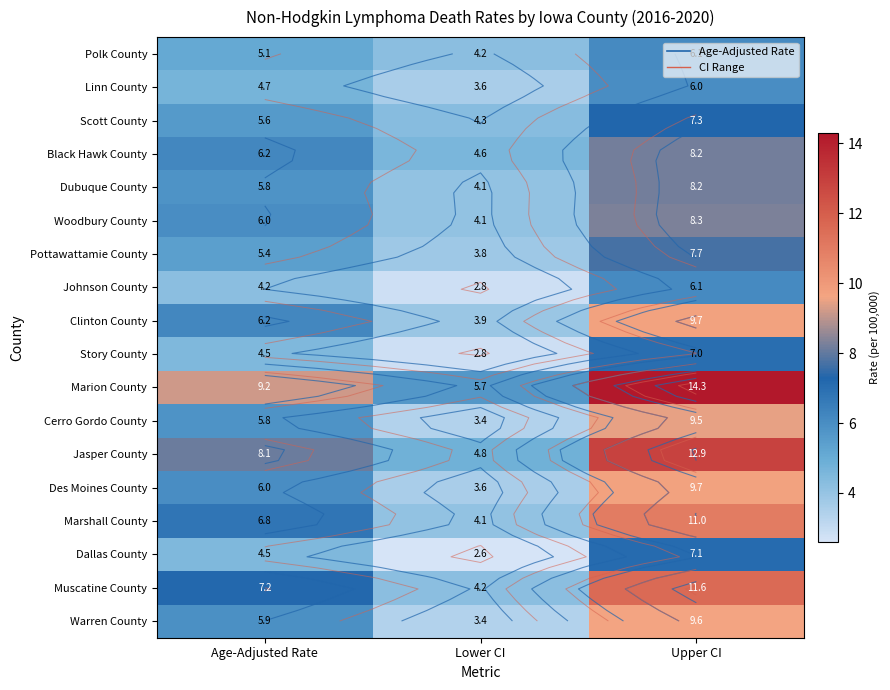

Which category has the lowest value in the Dallas County series?

Lower CI